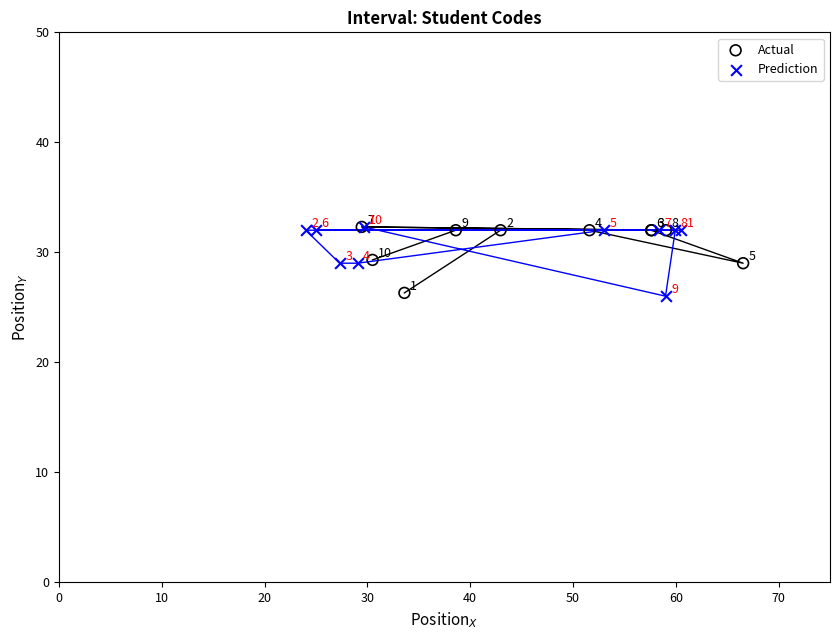

Which series contains the lowest Y value?

Prediction